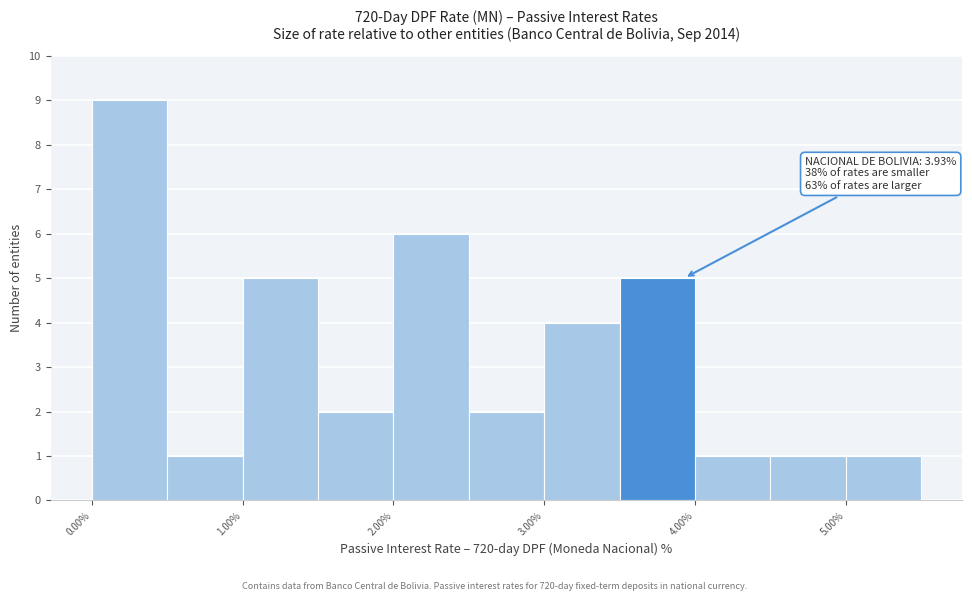

Over which range of the x-axis is the bar tallest?

0.0 to 0.5